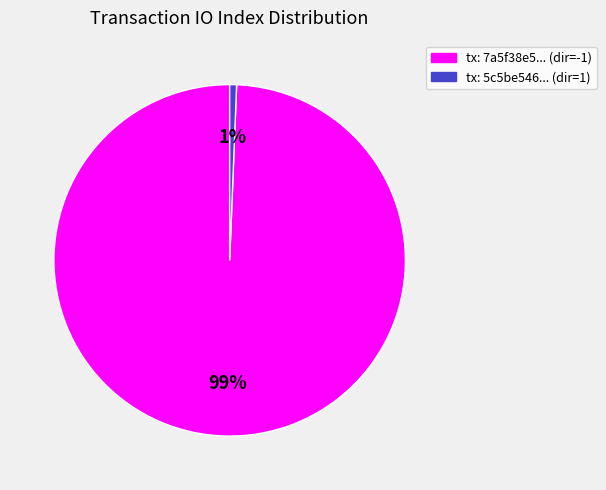

To the nearest percent, what is the average slice percentage?

50%